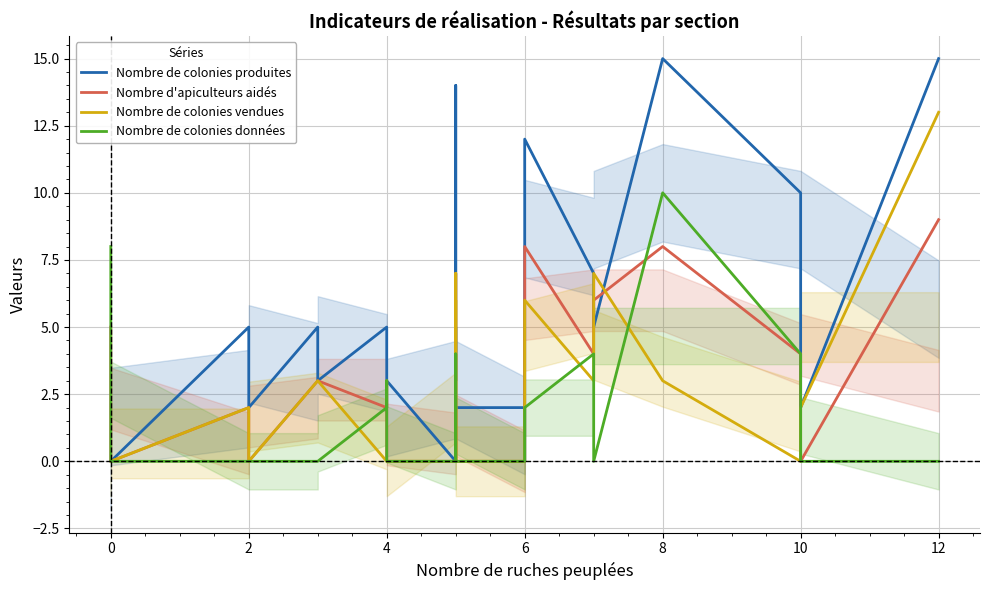

Which series has the largest total across all categories?

Nombre de colonies produites